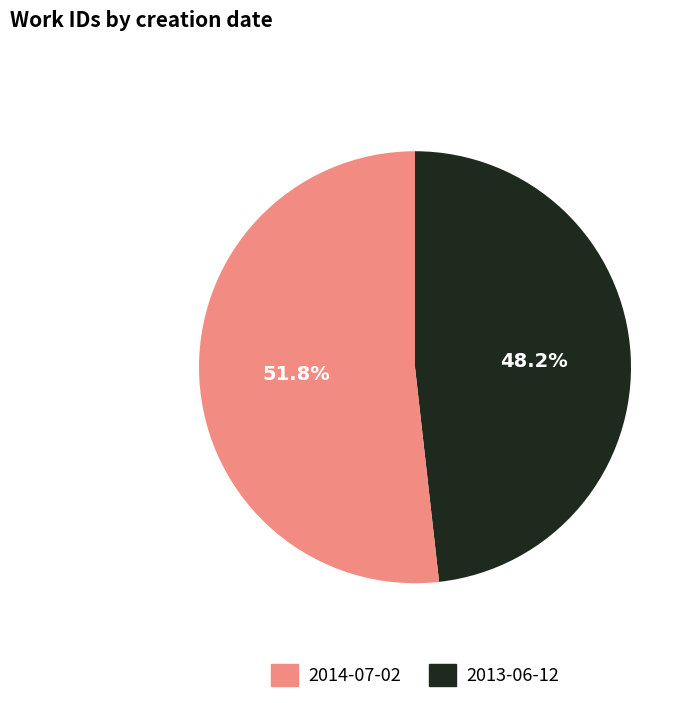

Does any single category account for the majority?

Yes